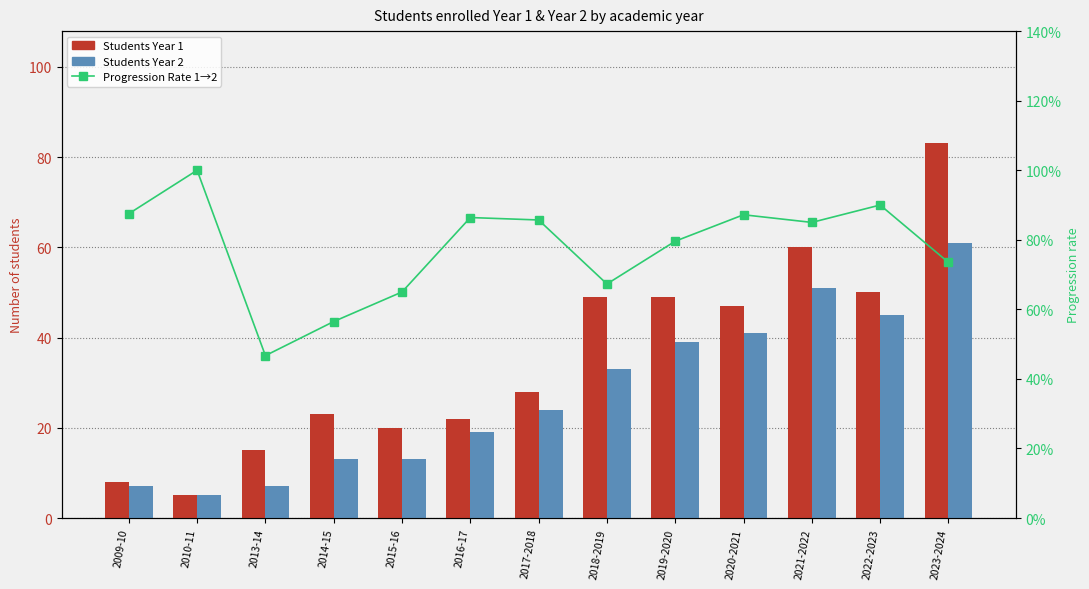

What is the spread (max minus min) of values at 2021-2022?

59.1